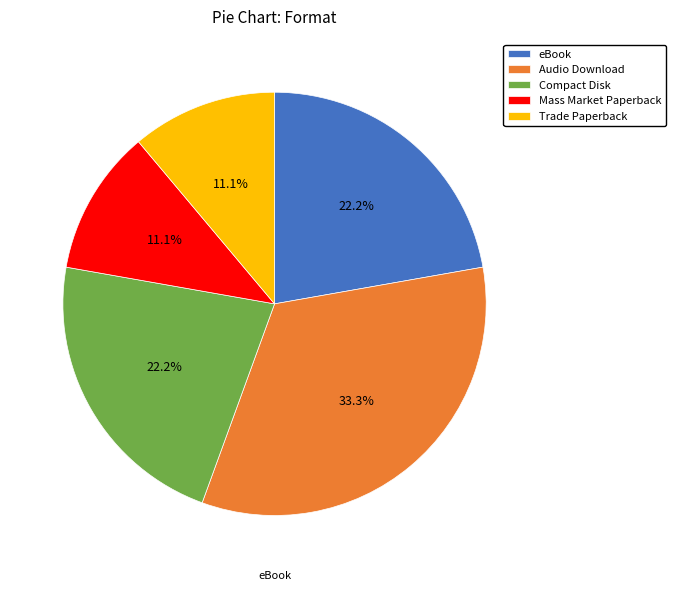

Combined, what portion of the pie is Compact Disk and Audio Download?

55.6%